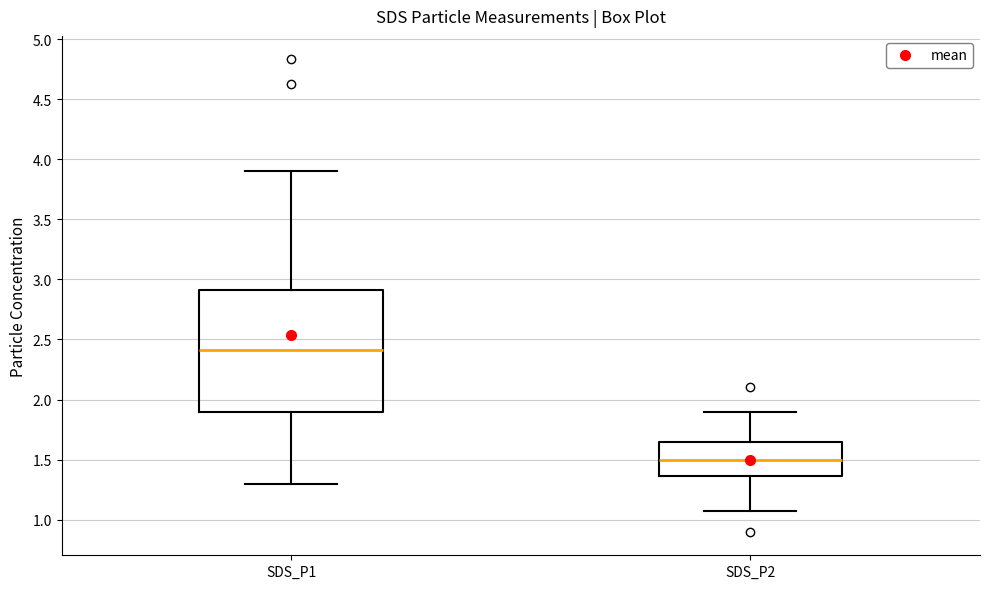

Reading left to right, transcribe this box plot: for each box, give where its median line is, the range the box spans, and where its two whiskers end, as read against the y-axis. The values are not printed on the chart, so give them approximately, as read against the axis.

SDS_P1: median 2.40, box 1.90 to 2.90, whiskers 1.30 to 3.90
SDS_P2: median 1.50, box 1.35 to 1.65, whiskers 1.05 to 1.90